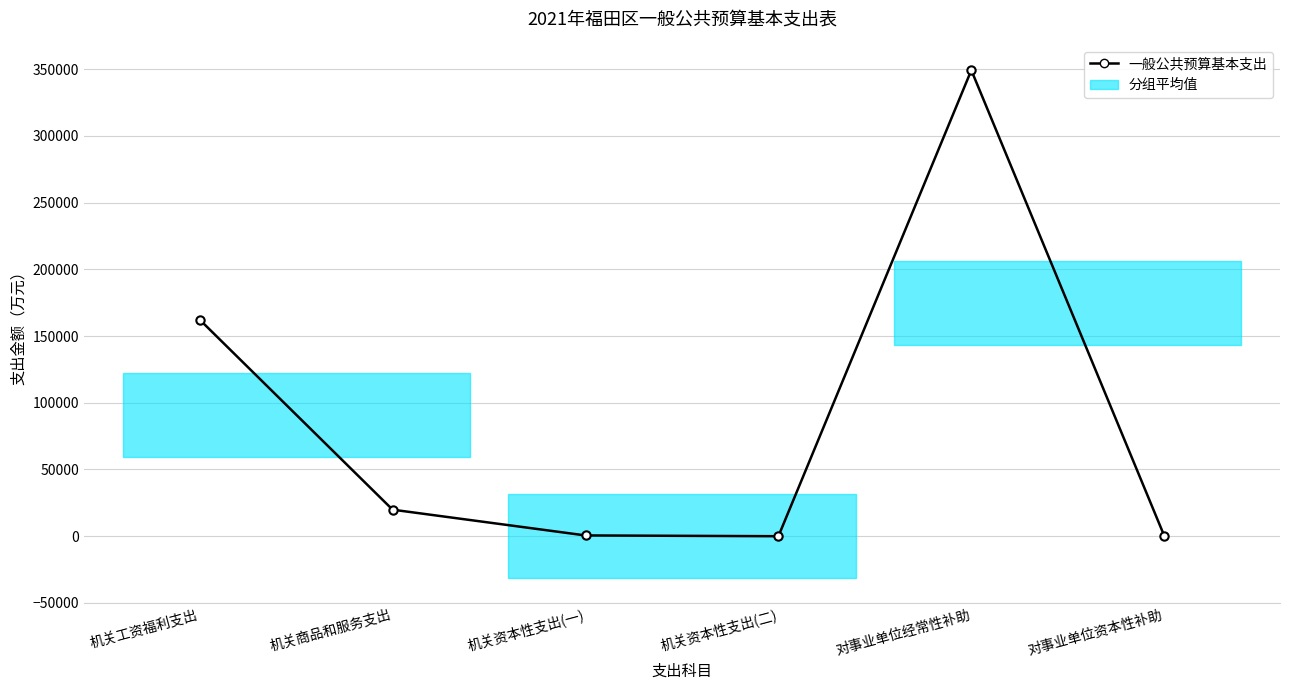

How many data points does each series have?

6